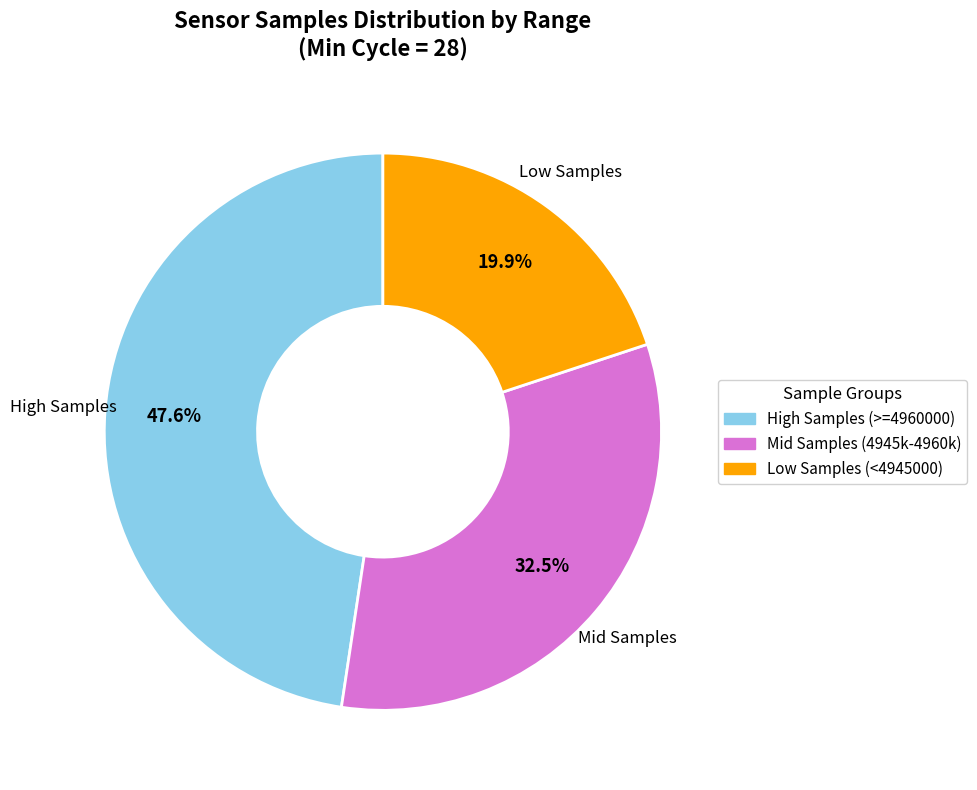

Rank the categories by value from lowest to highest.

Low Samples, Mid Samples, High Samples